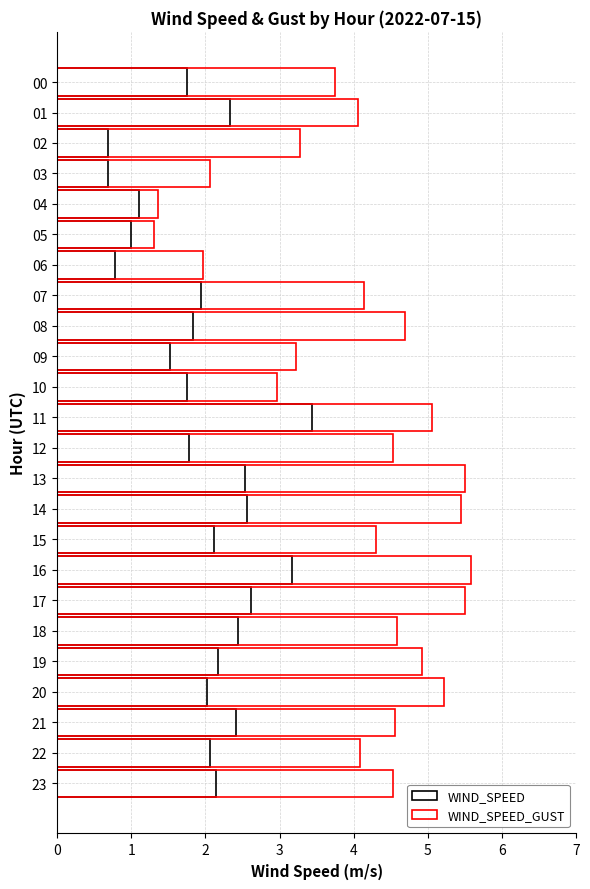

At which label does WIND_SPEED first exceed 2?

1